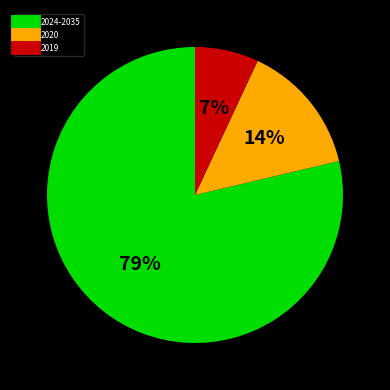

Is there a majority slice in this chart?

Yes